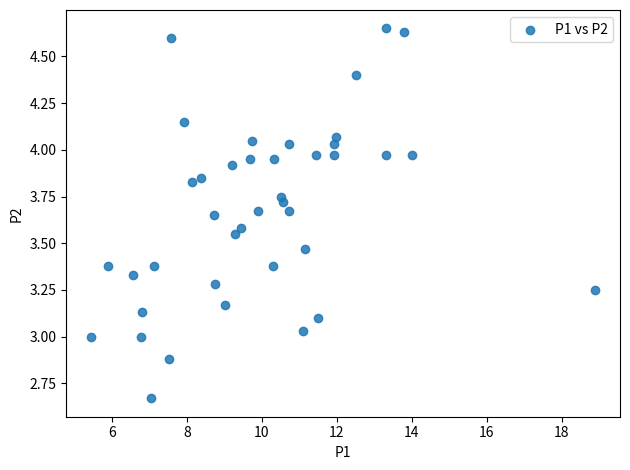

What is the range of Y values (max minus min)?

2.0